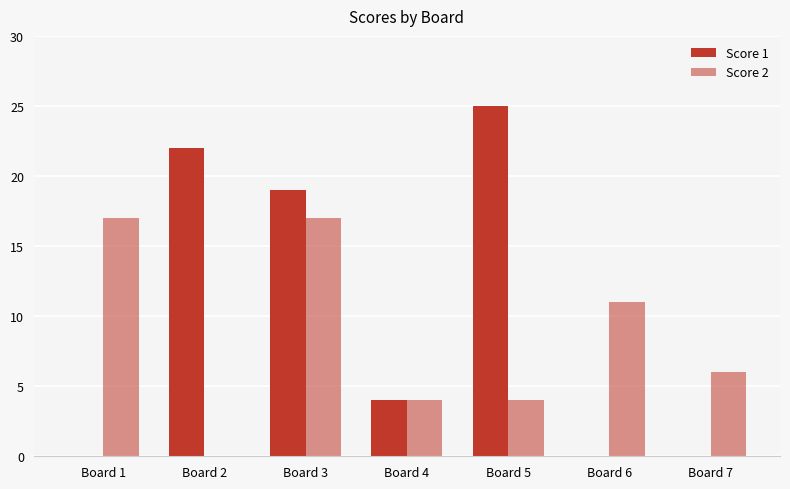

How many distinct data groups are displayed?

2